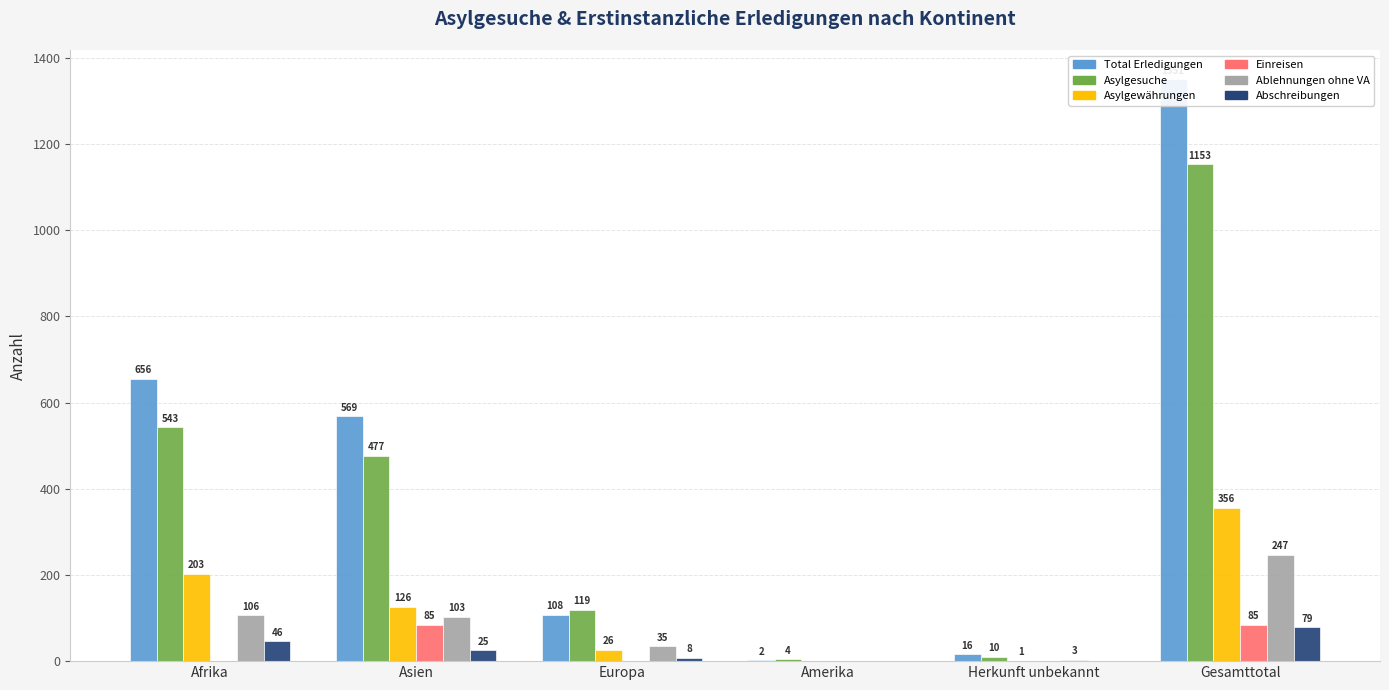

What is the sum of the Asylgewährungen values at Herkunft unbekannt and Asien?

127